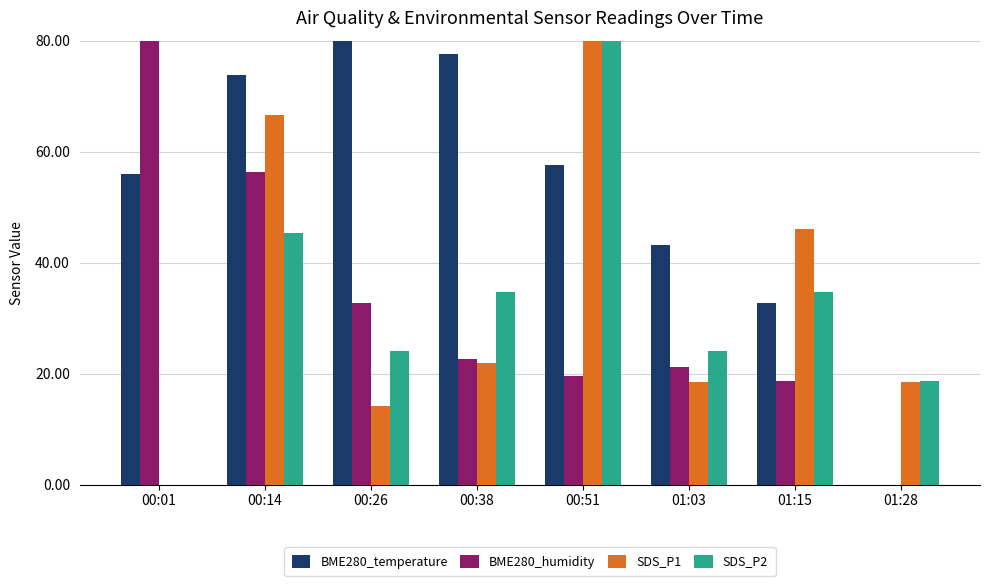

How many groups of bars are there?

8